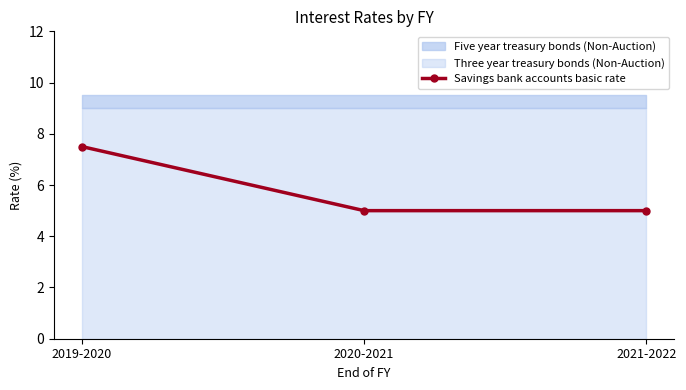

Is it true that the value at 2021-2022 is 1.2?

False